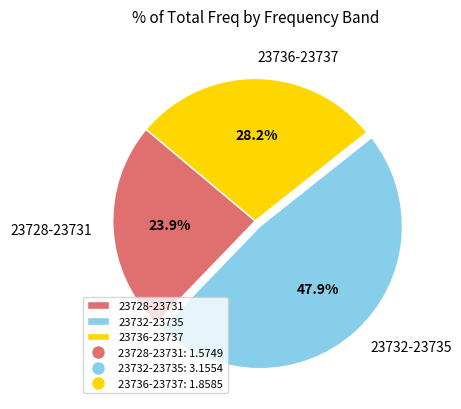

Combined, what portion of the pie is 23736-23737 and 23728-23731?

52.1%